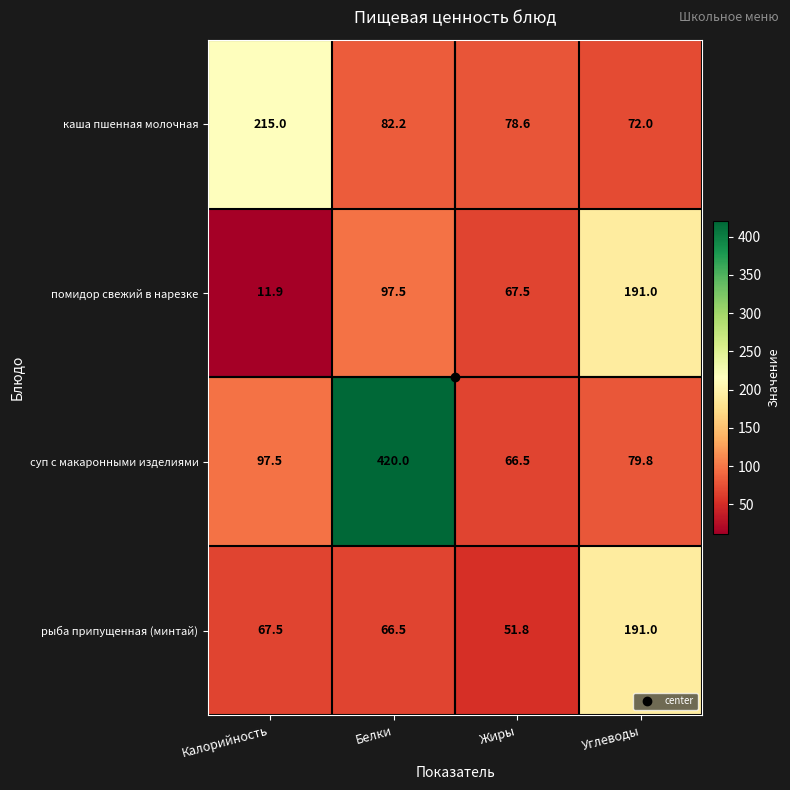

At Жиры, list the series in order from smallest to largest.

рыба припущенная (минтай), суп с макаронными изделиями, помидор свежий в нарезке, каша пшенная молочная